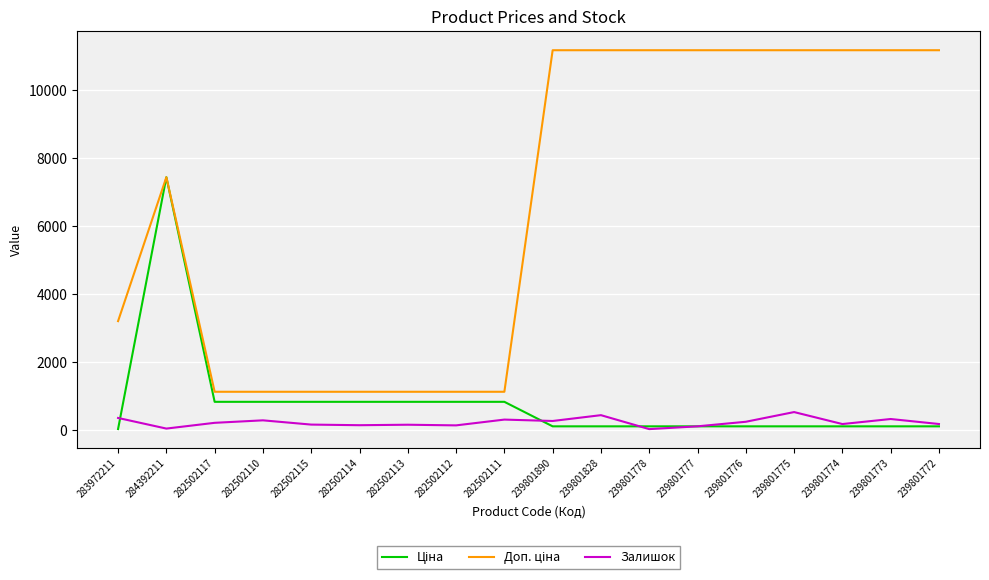

What is the highest value of the Залишок series?

531.0